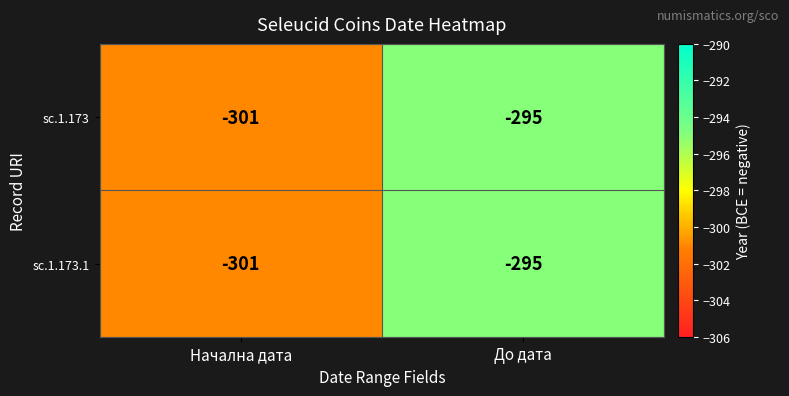

True or false: sc.1.173 has a value of -295 at До дата.

True